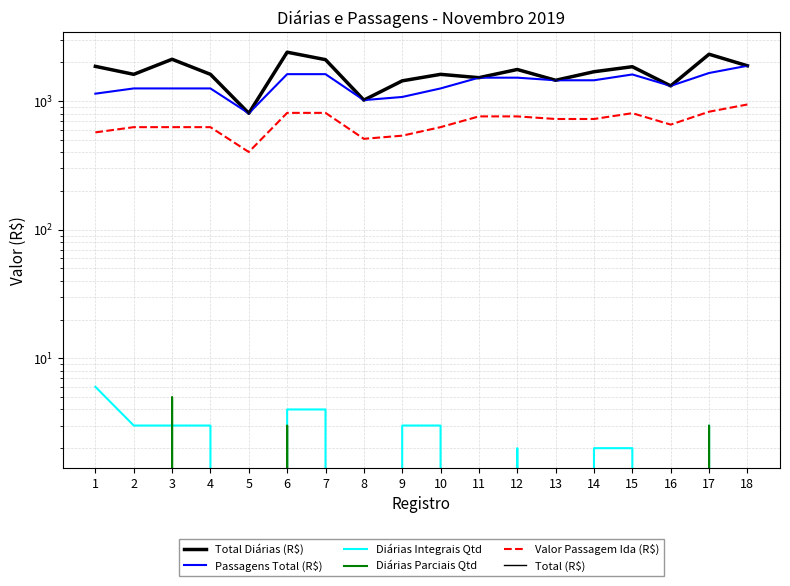

Reading left to right, what are all the values shown in this chart?

Total Diárias (R$): 1861.5	1613.6	2113.6	1613.6	803.3	2398.9	2098.9	1017.3	1436.1	1613.6	1519.9	1759.9	1450.8	1690.8	1849.8	1312.2	2312.6	1881.1
Passagens Total (R$): 1141.5	1253.6	1253.6	1253.6	803.3	1618.9	1618.9	1017.3	1076.1	1253.6	1519.9	1519.9	1450.8	1450.8	1609.8	1312.2	1652.6	1881.1
Diárias Integrais Qtd: 6.0	3.0	3.0	3.0	0.0	4.0	4.0	0.0	3.0	3.0	0.0	2.0	0.0	2.0	2.0	0.0	3.0	0.0
Diárias Parciais Qtd: 0.0	0.0	5.0	0.0	0.0	3.0	0.0	0.0	0.0	0.0	0.0	0.0	0.0	0.0	0.0	0.0	3.0	0.0
Valor Passagem Ida (R$): 570.7	626.8	626.8	626.8	401.6	809.4	809.4	508.6	538.1	626.8	759.9	759.9	725.4	725.4	804.9	656.1	826.3	940.5
Total (R$): 1861.5	1613.6	2113.6	1613.6	803.3	2398.9	2098.9	1017.3	1436.1	1613.6	1519.9	1759.9	1450.8	1690.8	1849.8	1312.2	2312.6	1881.1